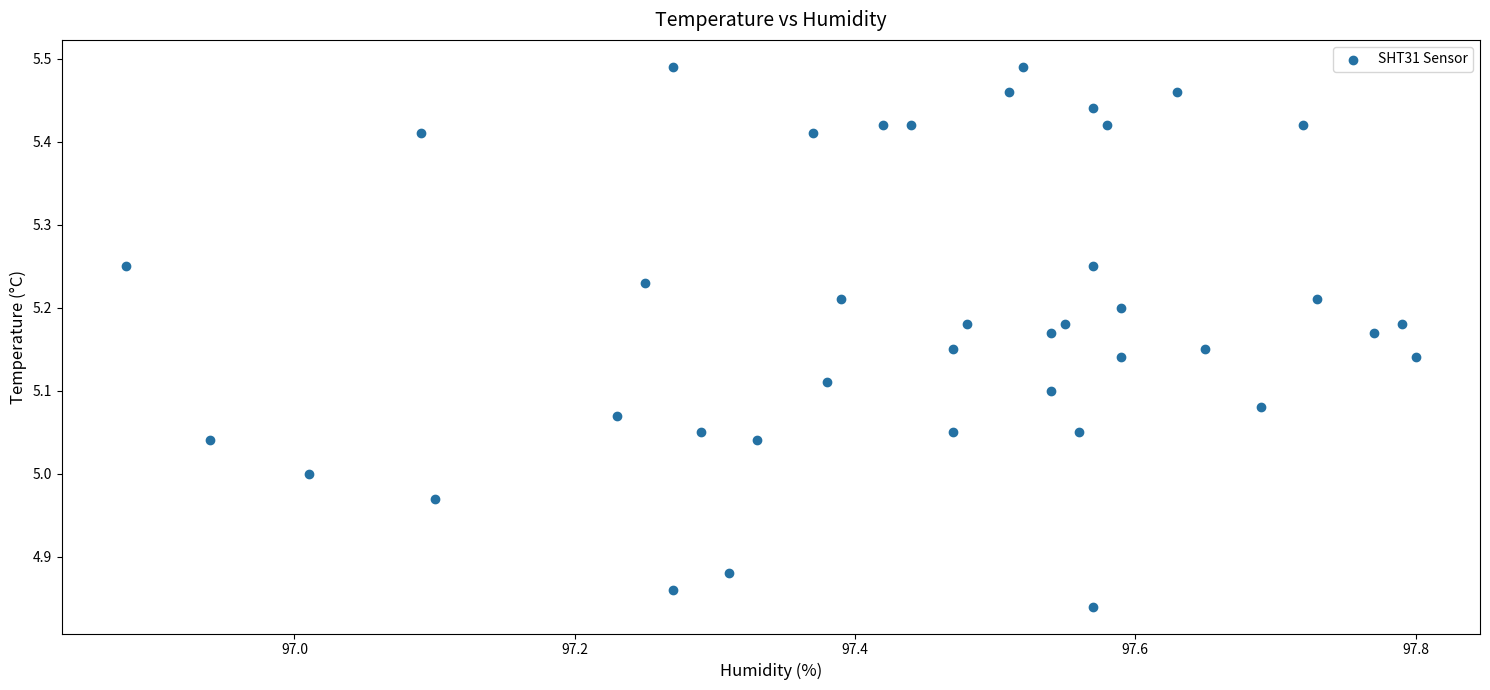

What is the range of X values (max minus min)?

0.9